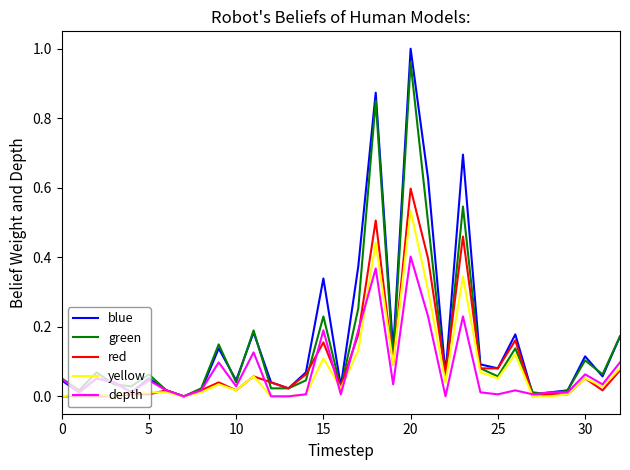

Which series has the largest range (max minus min)?

blue